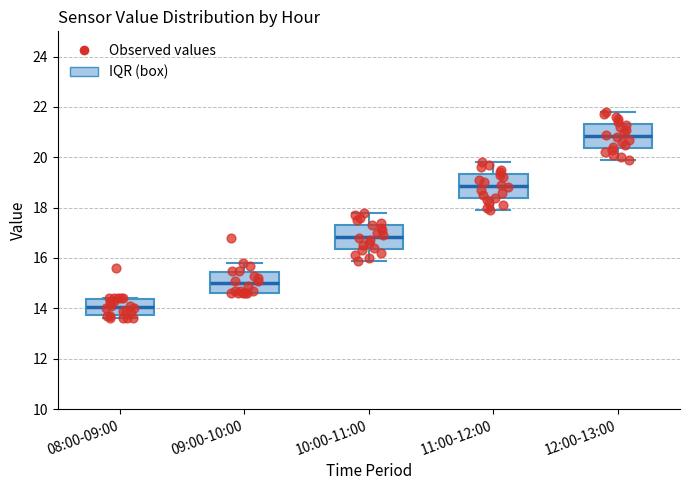

Which box's median line is the lowest?

08:00-09:00